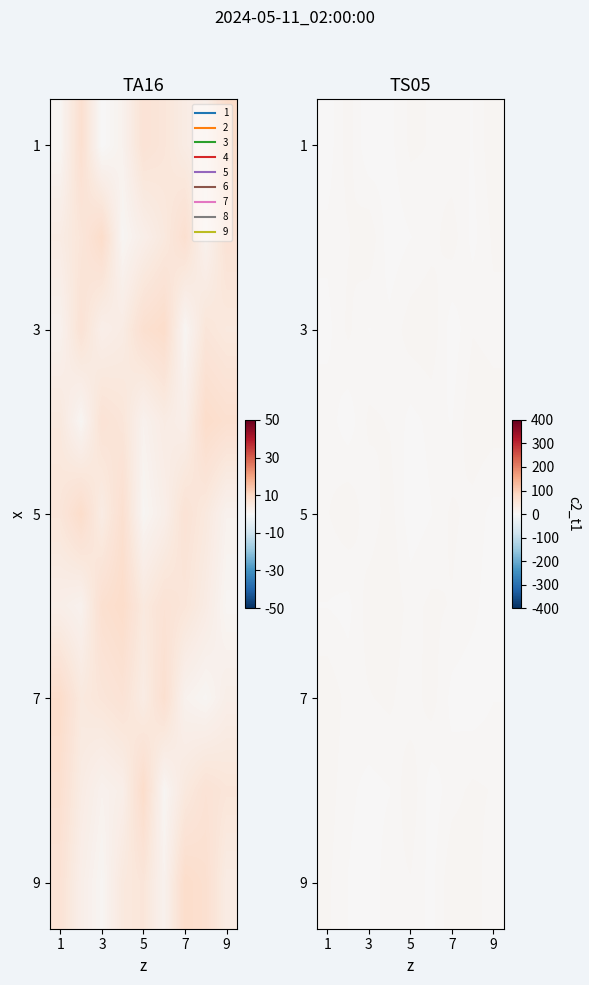

At how many categories does at least one series exceed 5?

9